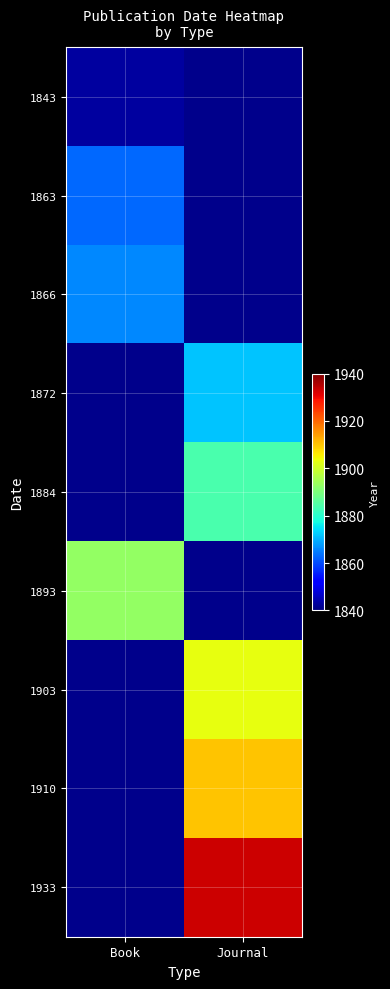

At how many categories does at least one series exceed 1874?

2